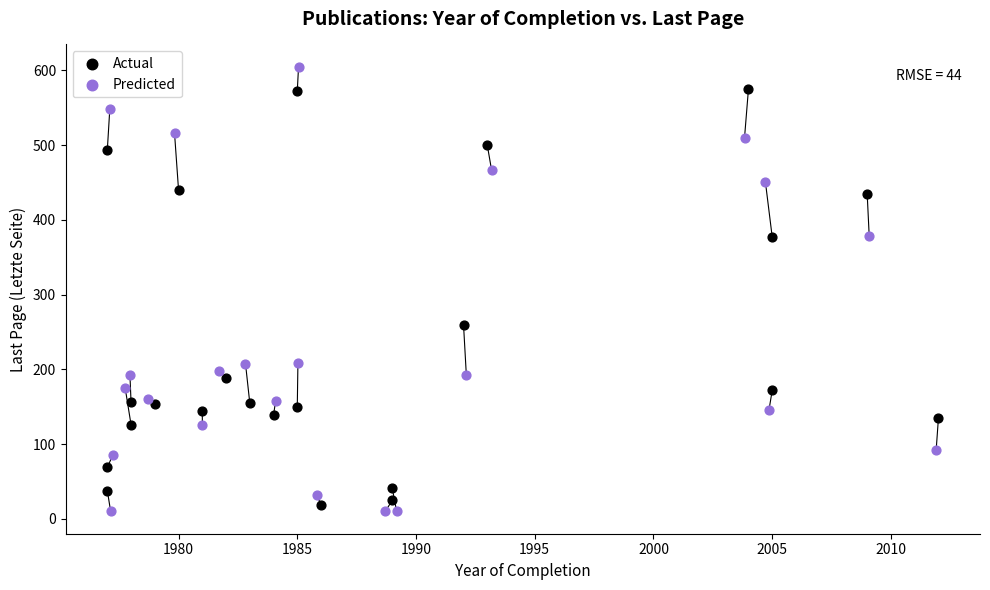

Which series has the widest spread of Y values?

Predicted